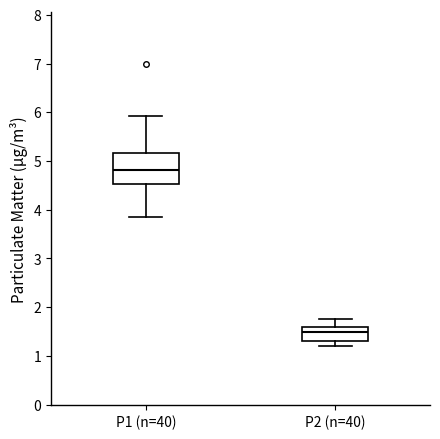

Where is the upper edge of the box for P1 (n=40) on the y-axis? The values are not printed on the chart, so give them approximately, as read against the axis.

5.2